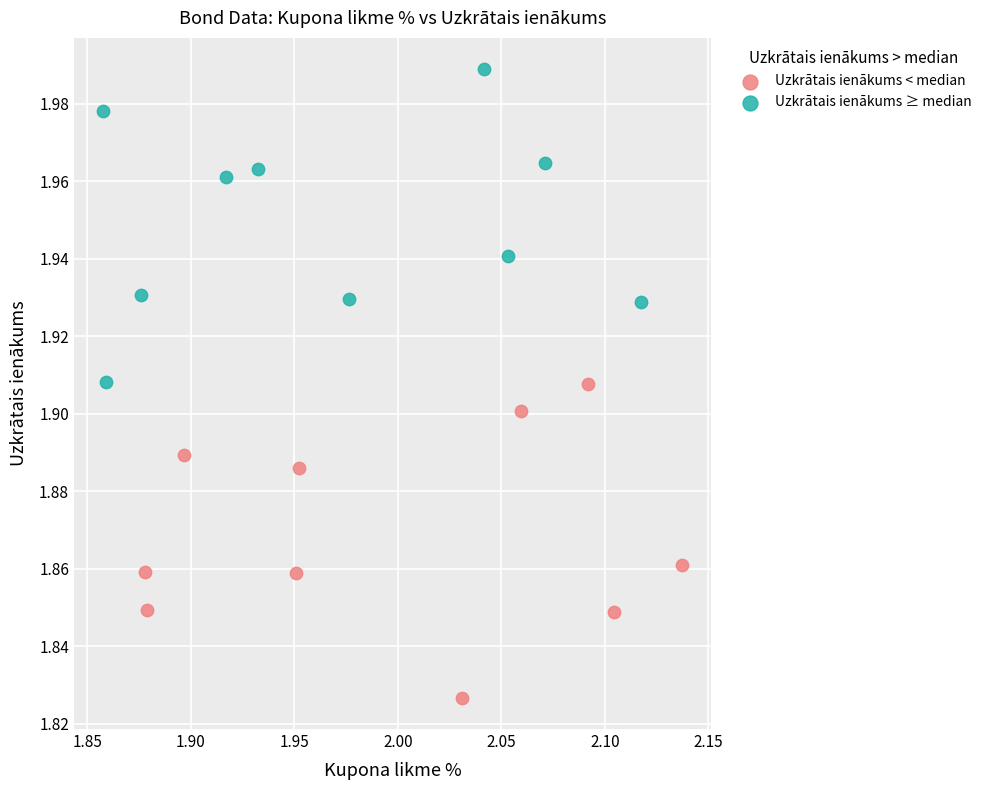

Which series contains the lowest Y value?

Uzkrātais ienākums < median